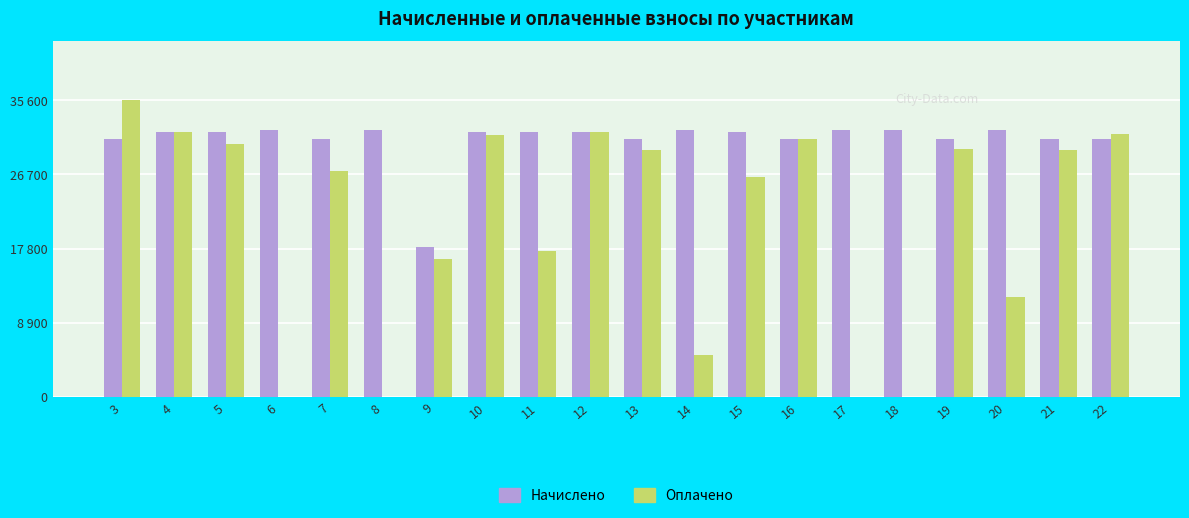

Read the Оплачено value at 4, to the nearest 100.

31800